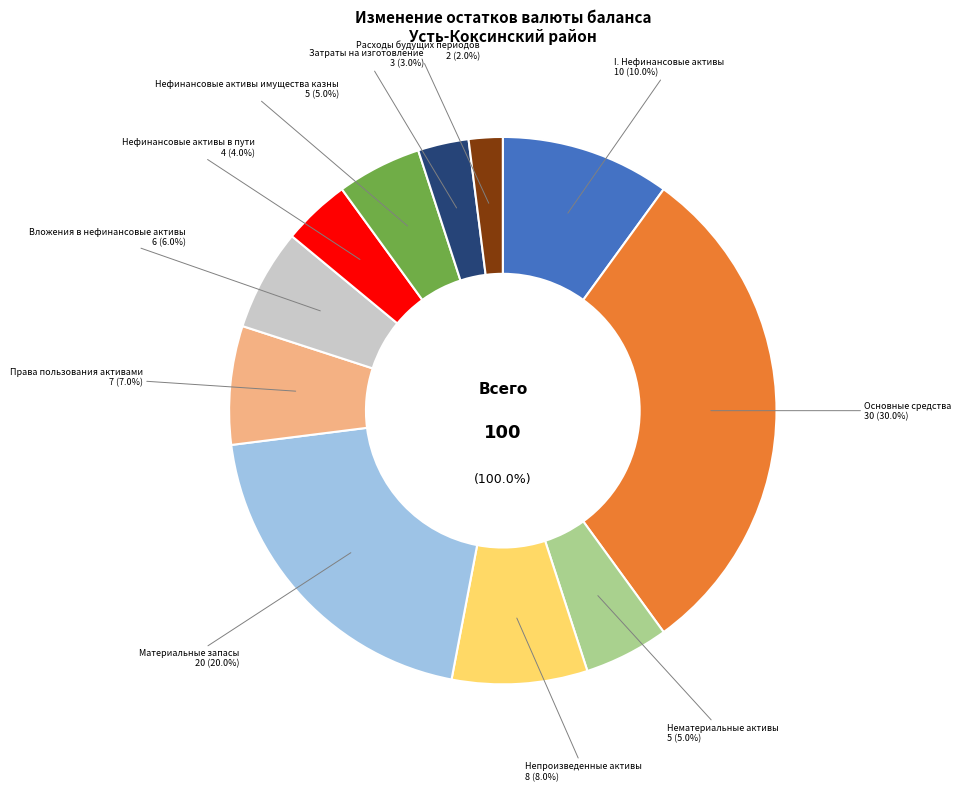

To the nearest percent, what is the combined percentage of Вложения в нефинансовые активы and Расходы будущих периодов?

8%